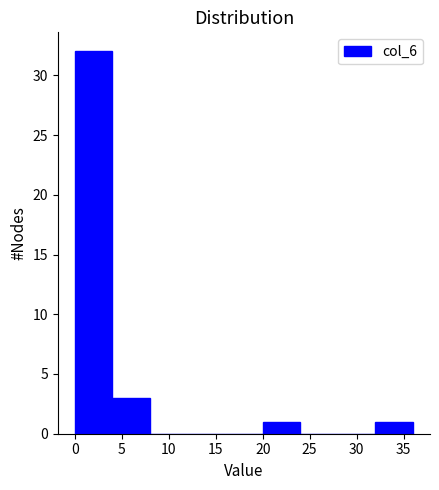

Over which range of the x-axis is the bar tallest?

0 to 4